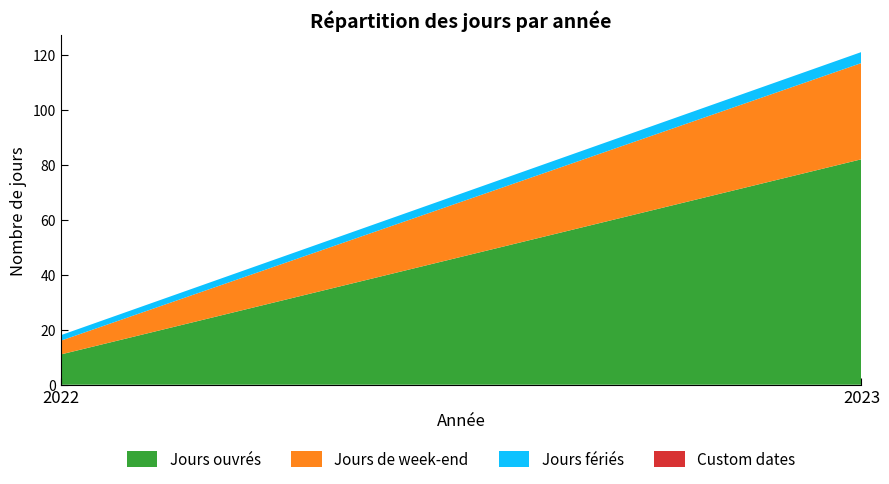

Reading left to right, list all the values displayed in this chart.

Jours ouvrés: 2022=11	2023=82
Jours de week-end: 2022=5	2023=35
Jours fériés: 2022=2	2023=4
Custom dates: 2022=0	2023=0